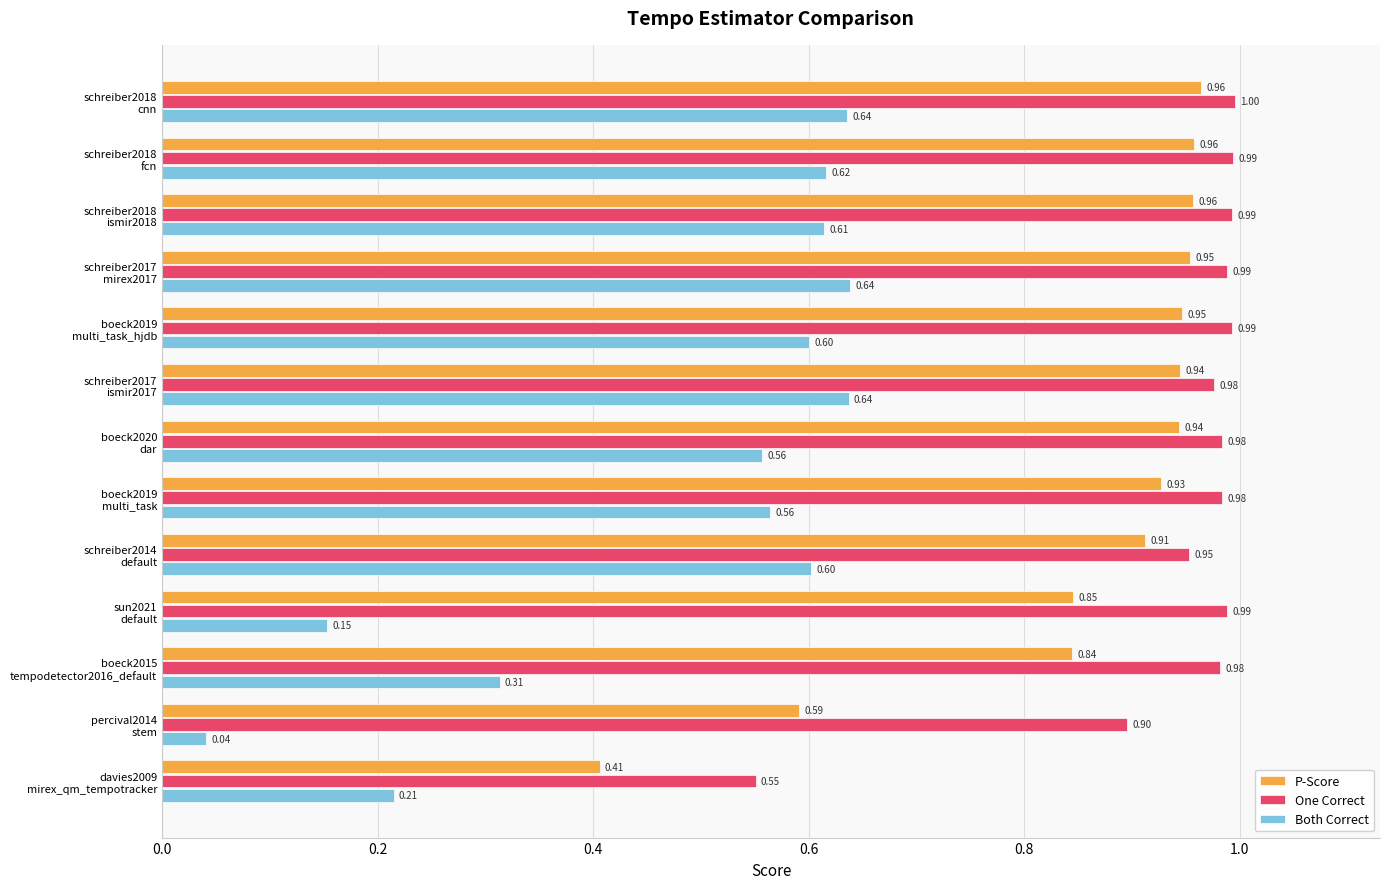

What is the difference between the maximum and minimum values in the P-Score series?

0.6